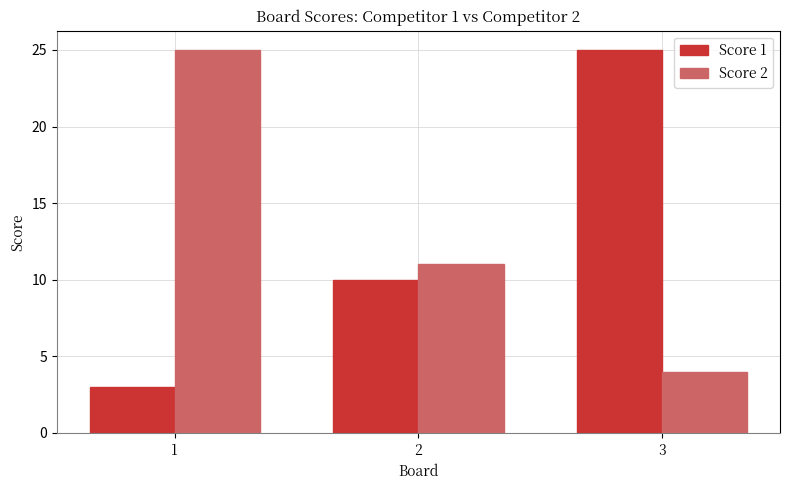

List the series in order of their overall mean, highest first.

Score 2, Score 1